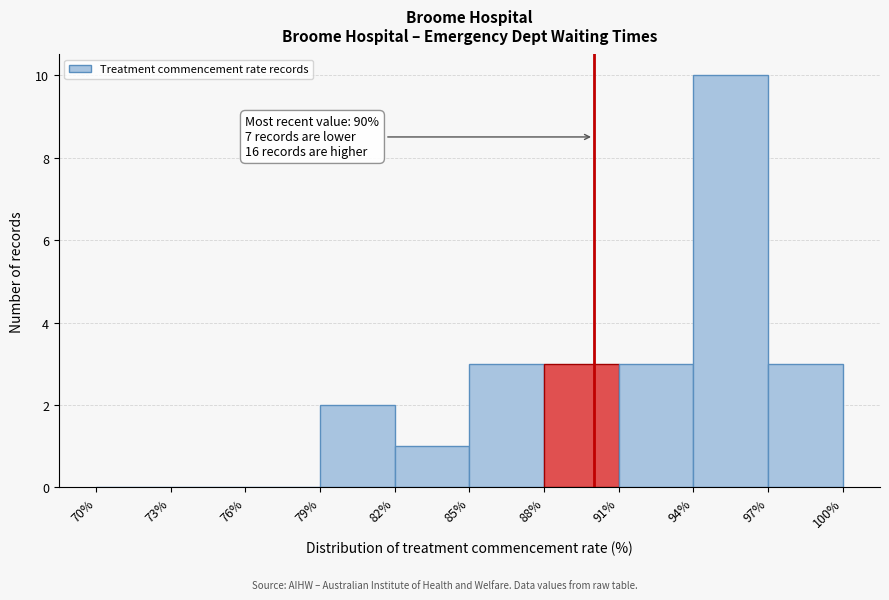

Which range on the x-axis has the tallest bar?

94% to 97%